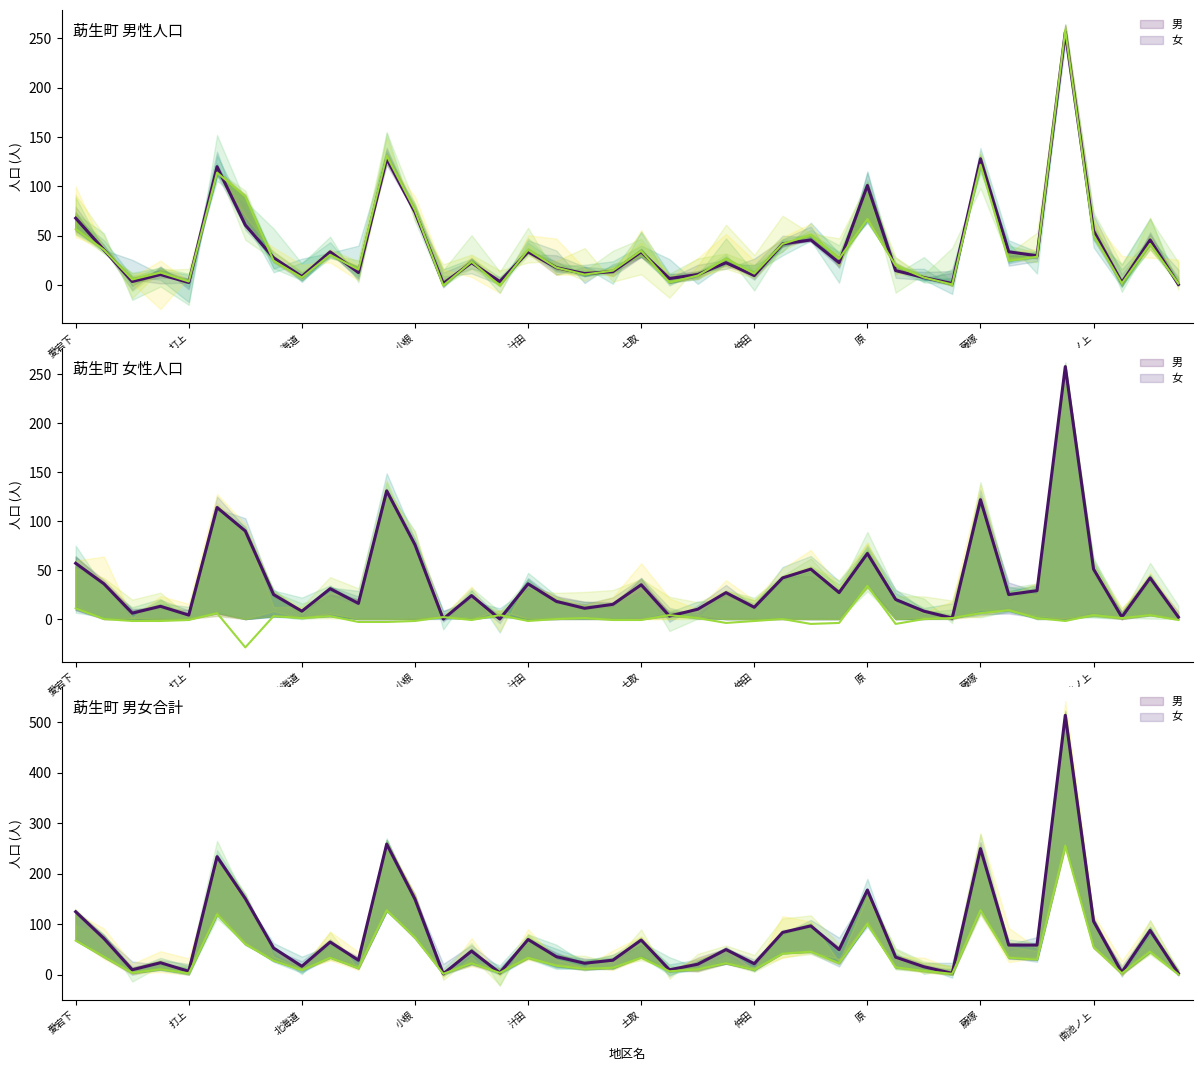

At which label does 女 first exceed 23?

愛宕下